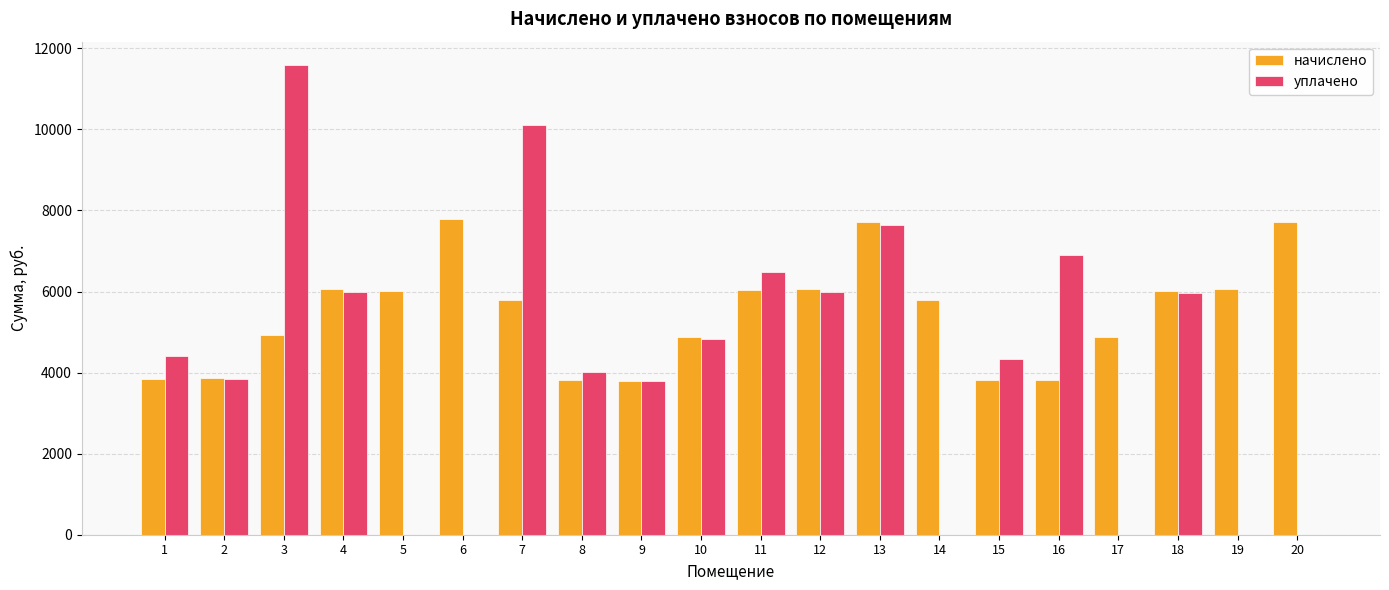

Which series changed the most between 3 and 16?

уплачено